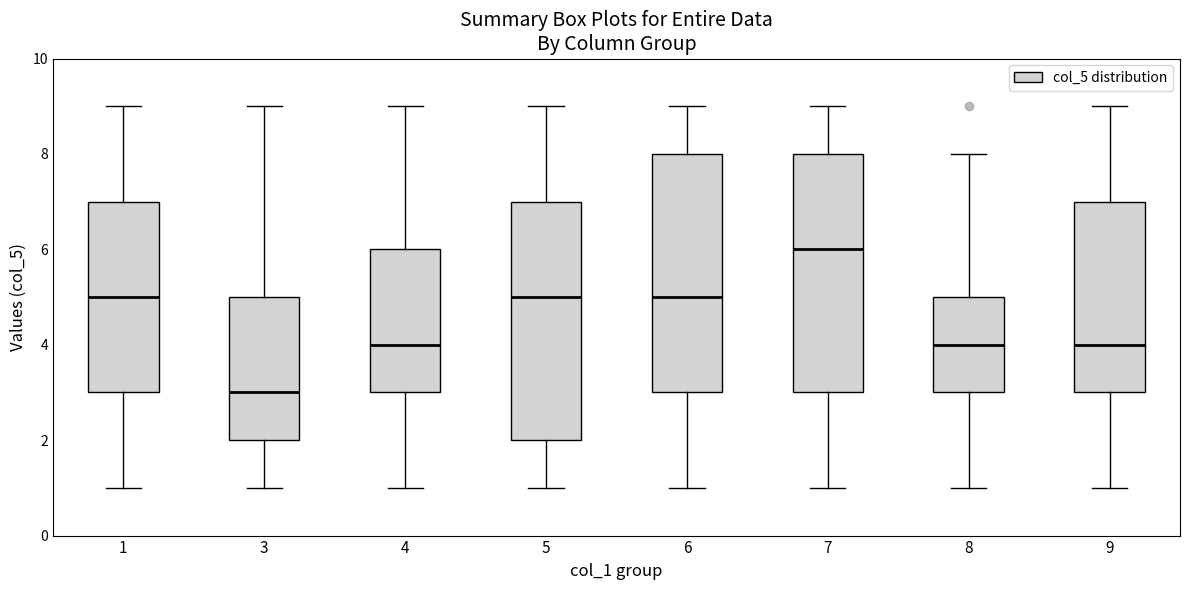

Which box's median line is the highest?

7